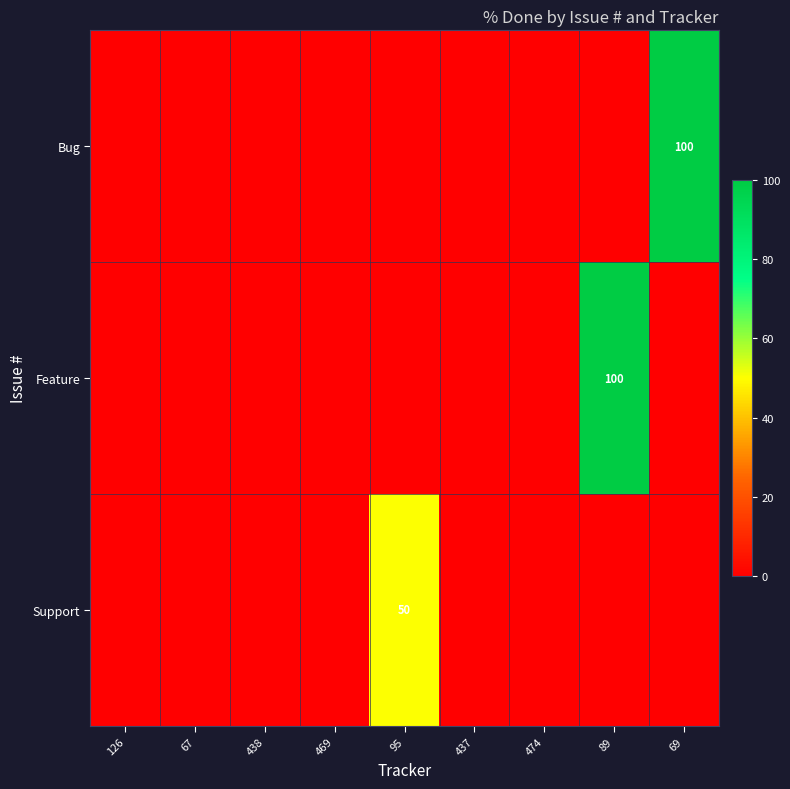

The Bug series shows 45 at 69. True or false?

False